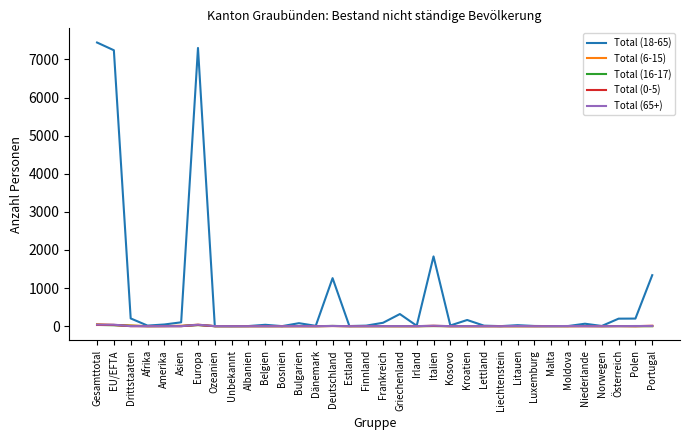

Which series has the largest total across all categories?

Total (18-65)